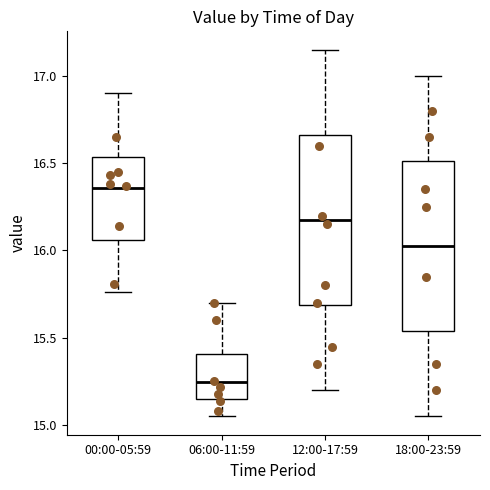

Reading left to right, transcribe this box plot: for each box, give where its median line is, the range the box spans, and where its two whiskers end, as read against the y-axis. The values are not printed on the chart, so give them approximately, as read against the axis.

00:00-05:59: median 16.35, box 16.05 to 16.55, whiskers 15.75 to 16.90
06:00-11:59: median 15.25, box 15.15 to 15.40, whiskers 15.05 to 15.70
12:00-17:59: median 16.20, box 15.70 to 16.65, whiskers 15.20 to 17.15
18:00-23:59: median 16.05, box 15.55 to 16.50, whiskers 15.05 to 17.00